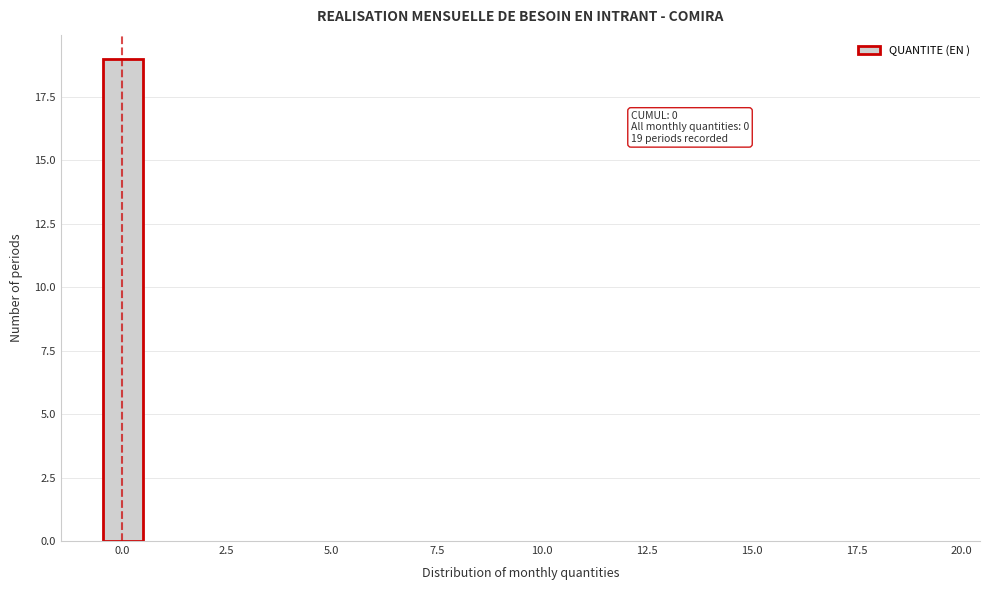

Around what value on the x-axis is the tallest bar? Give the approximate position of its centre, as read against the axis.

0.0